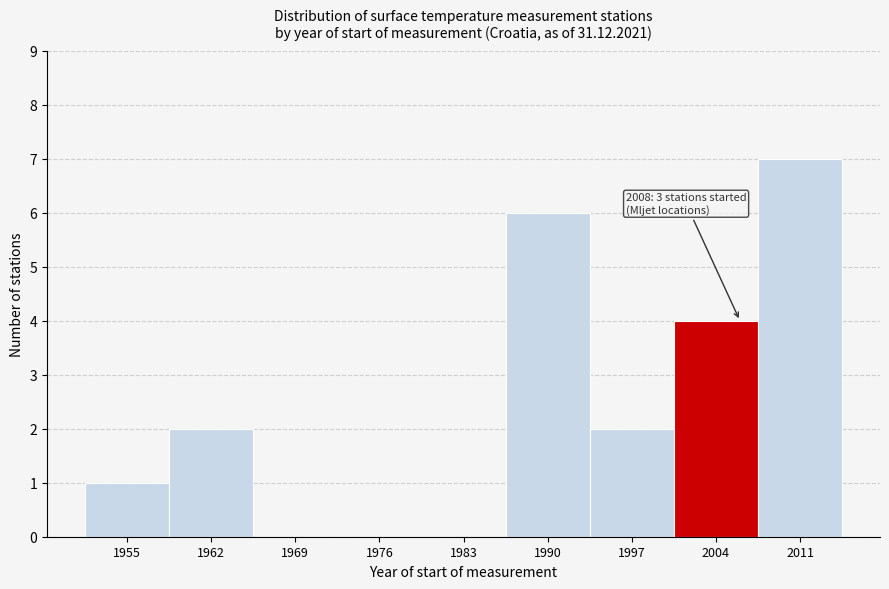

Reading left to right, transcribe all the data shown in this chart.

1955=1	1962=2	1969=0	1976=0	1983=0	1990=6	1997=2	2004=4	2011=7